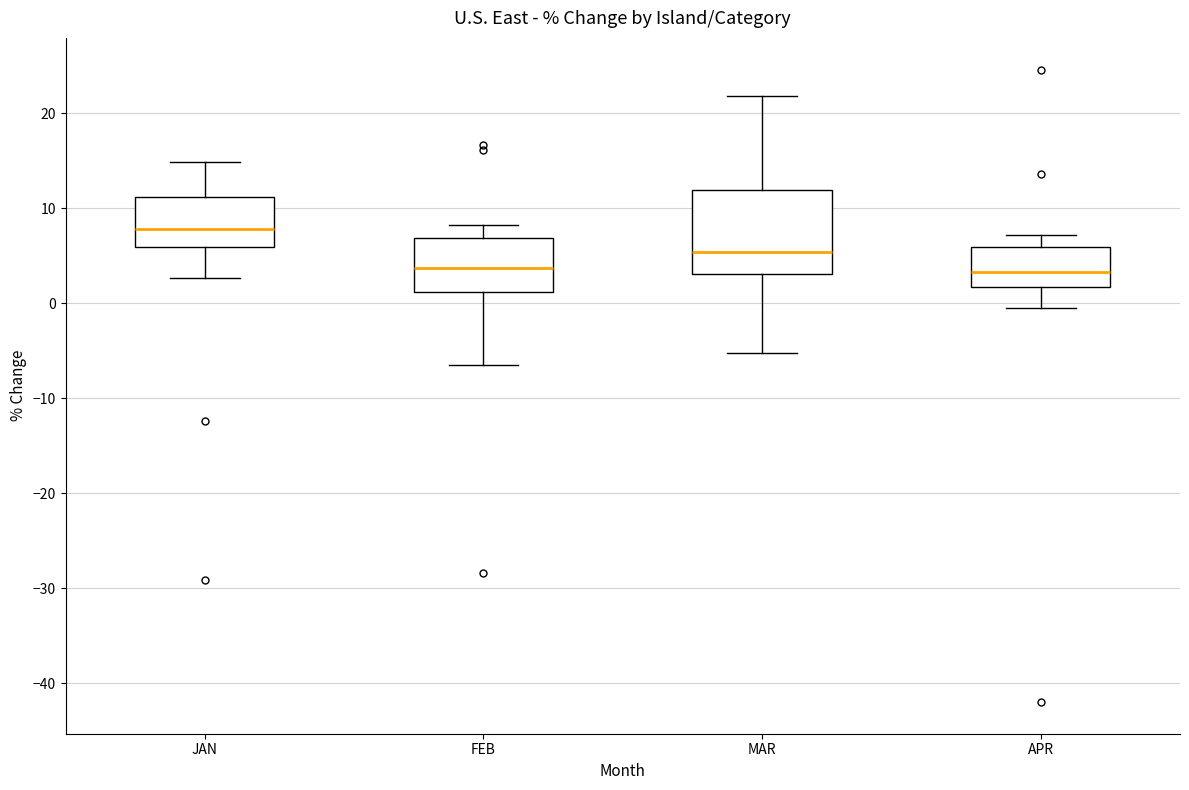

Which box has the highest median line?

JAN